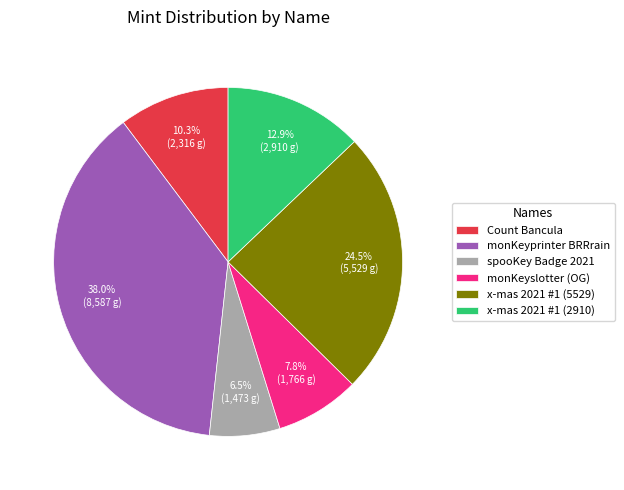

To the nearest percent, what is the difference between the Count Bancula and monKeyprinter BRRrain slice percentages?

28%